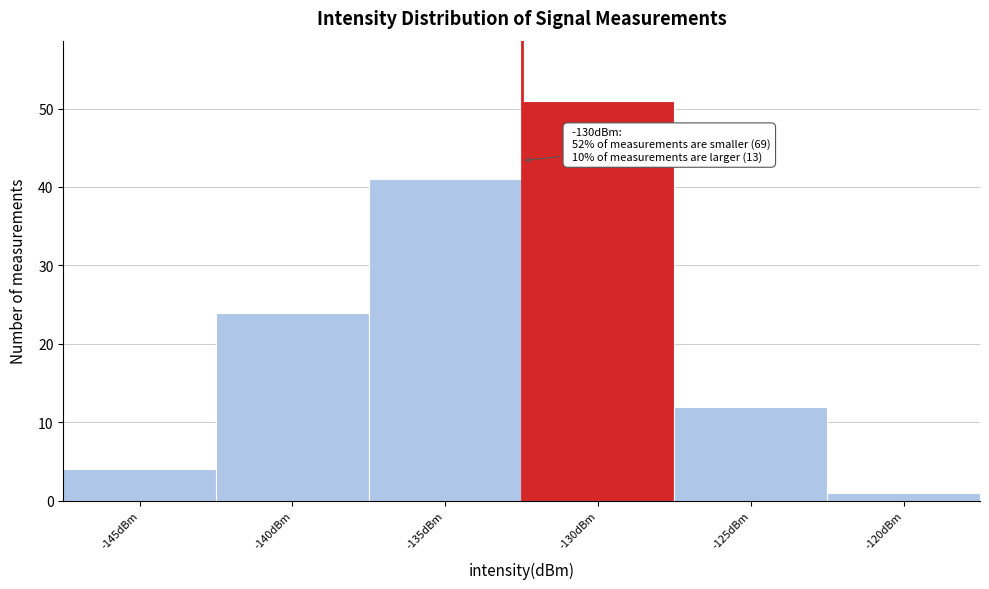

Reading left to right, extract all data points from this chart.

4	24	41	51	12	1